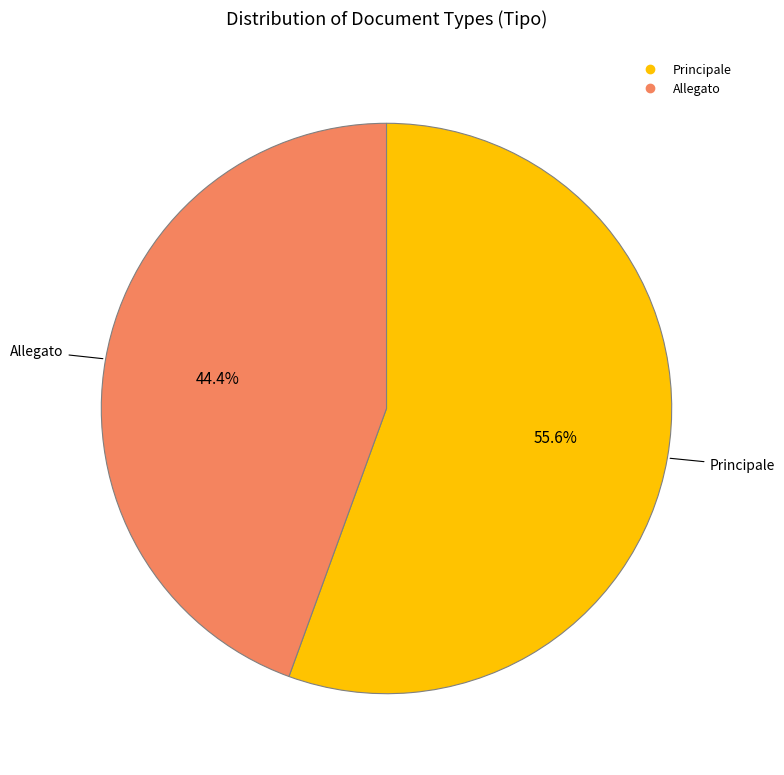

To the nearest percent, what percentage of the pie is Allegato?

44%